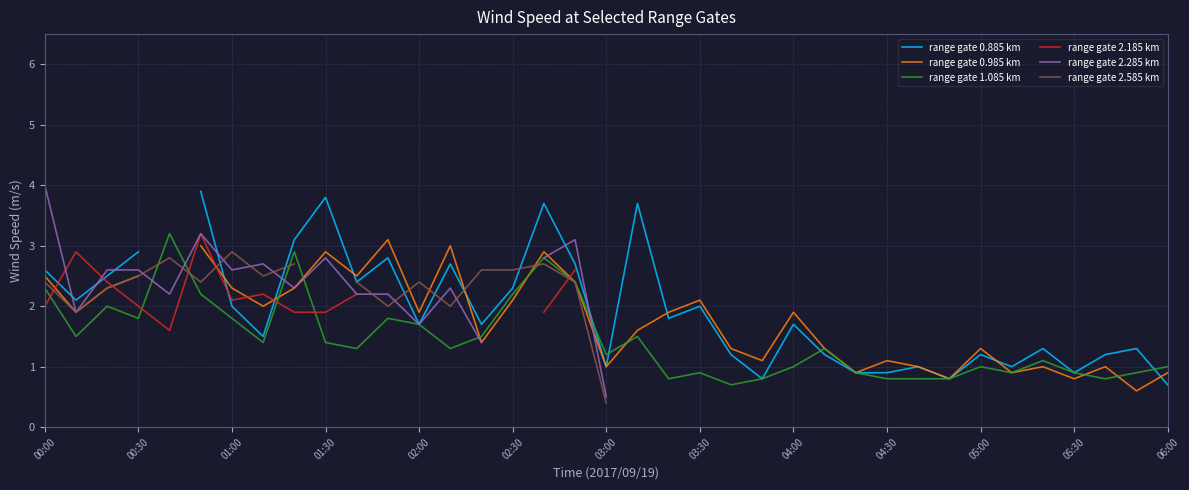

After their last crossing, which series has the higher values: range gate 1.085 km or range gate 2.185 km?

range gate 2.185 km